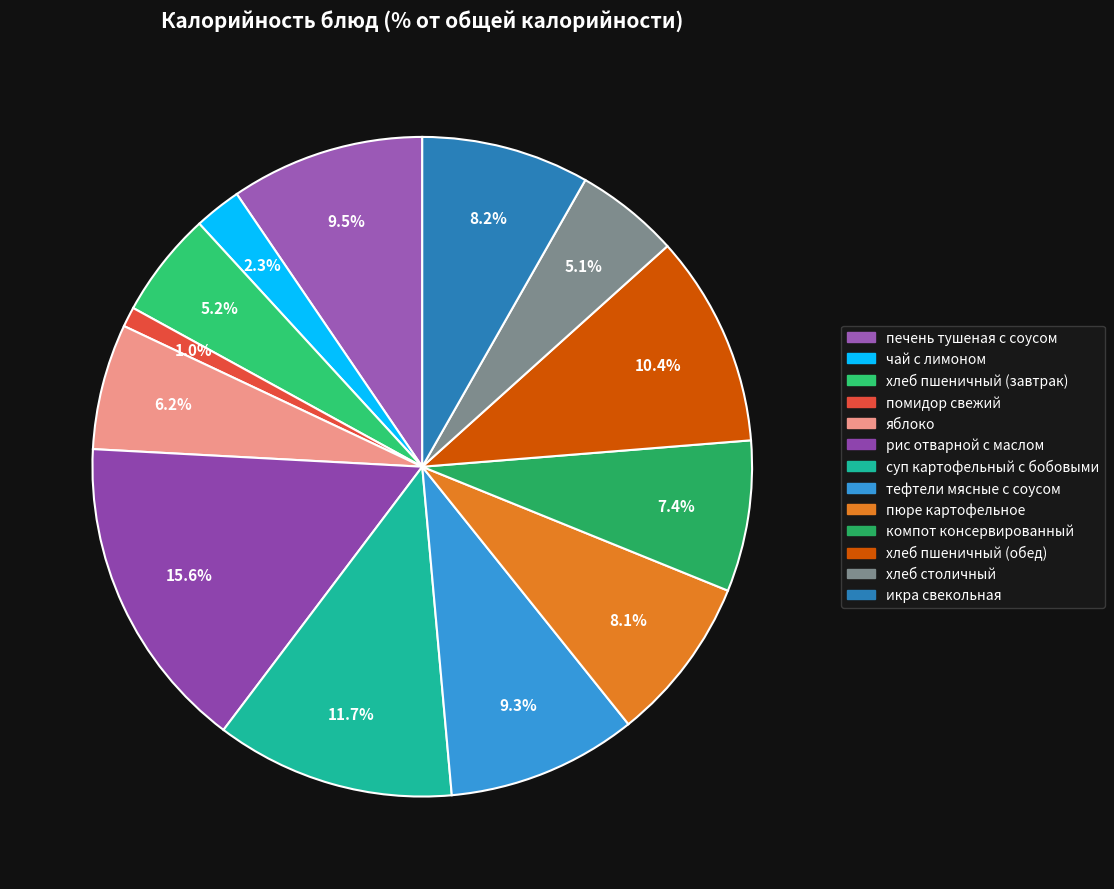

To the nearest percent, what portion does тефтели мясные с соусом represent?

9%